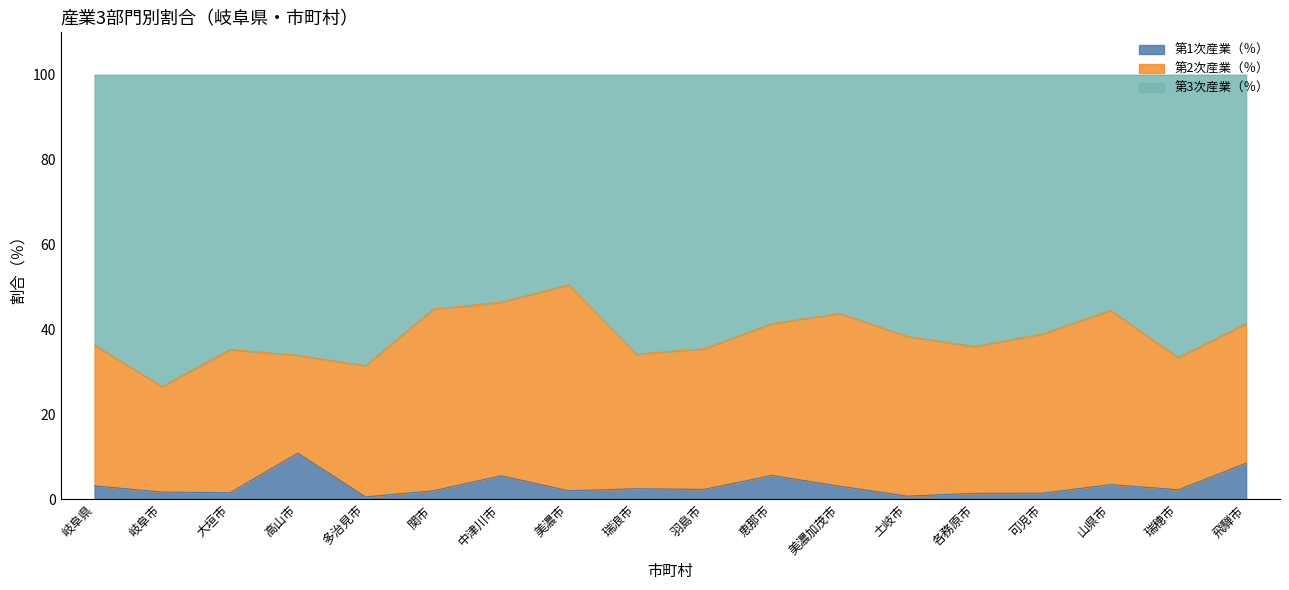

True or false: 第3次産業（％） and 第1次産業（％） cross at least once.

False